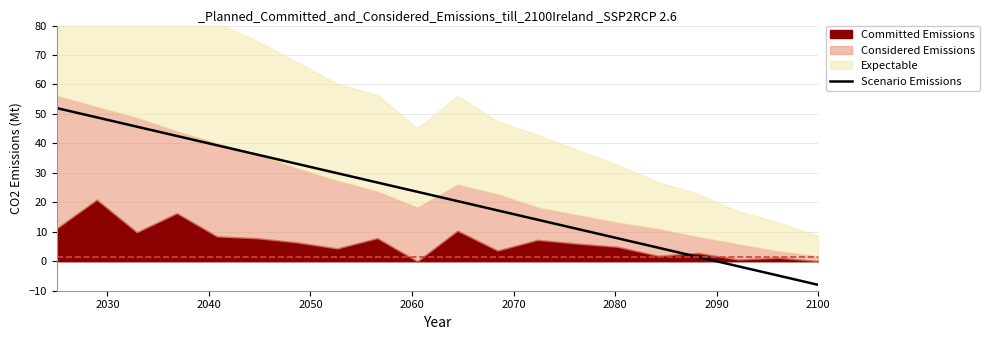

What is the minimum value for Scenario Emissions?

-8.0